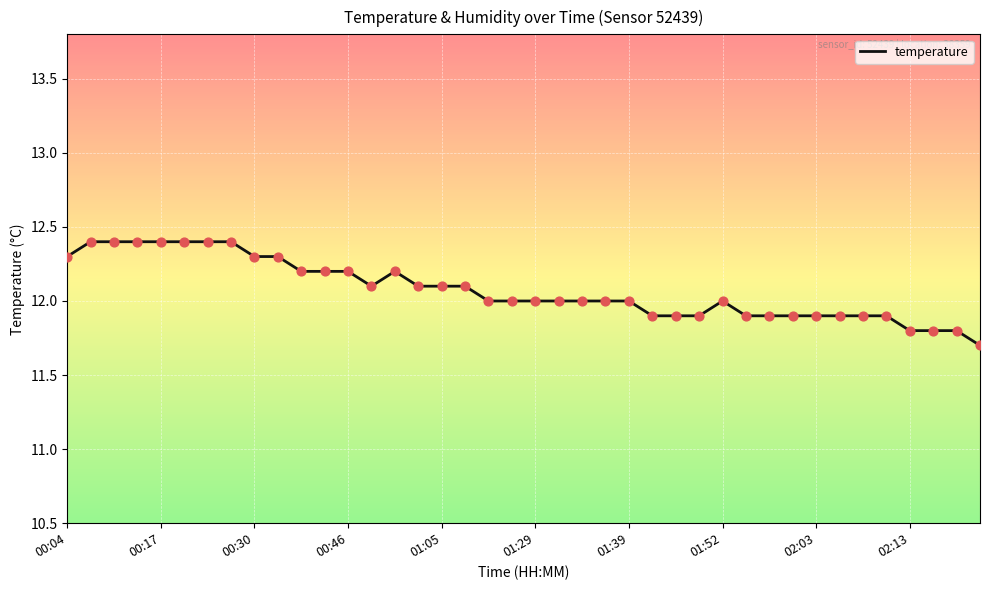

What is the difference between the maximum and minimum values?

0.7